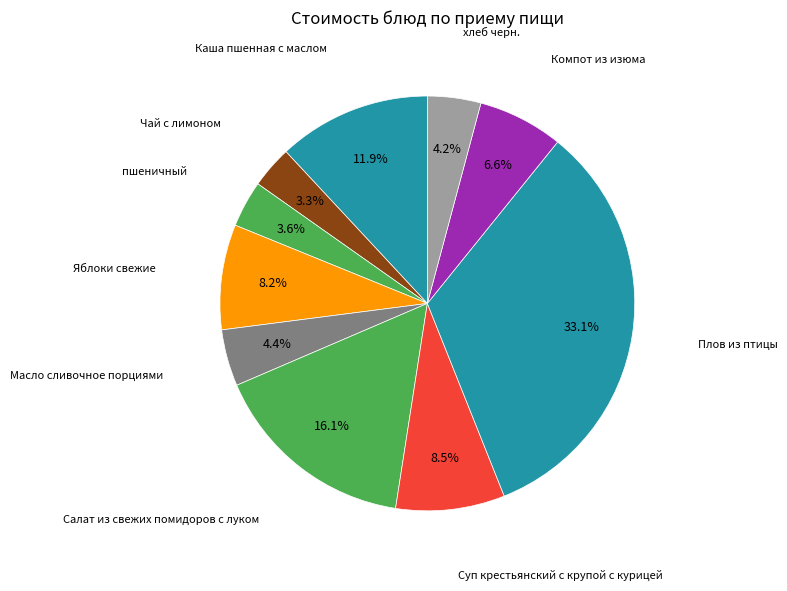

Count the number of slices in the pie.

10